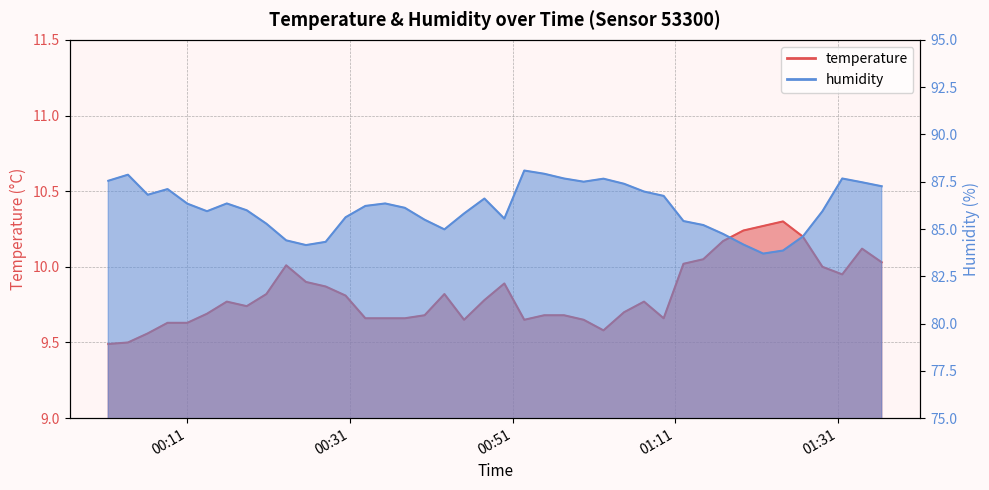

True or false: humidity and temperature cross at least once.

False